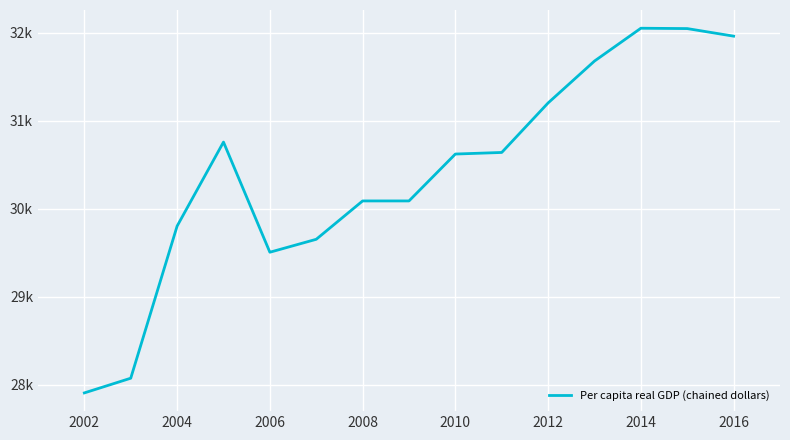

Is this an area chart (filled region under the line)?

No